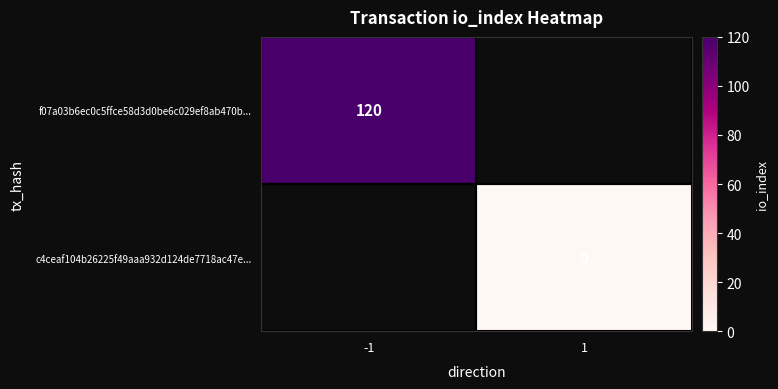

At how many categories does at least one series exceed 14?

1